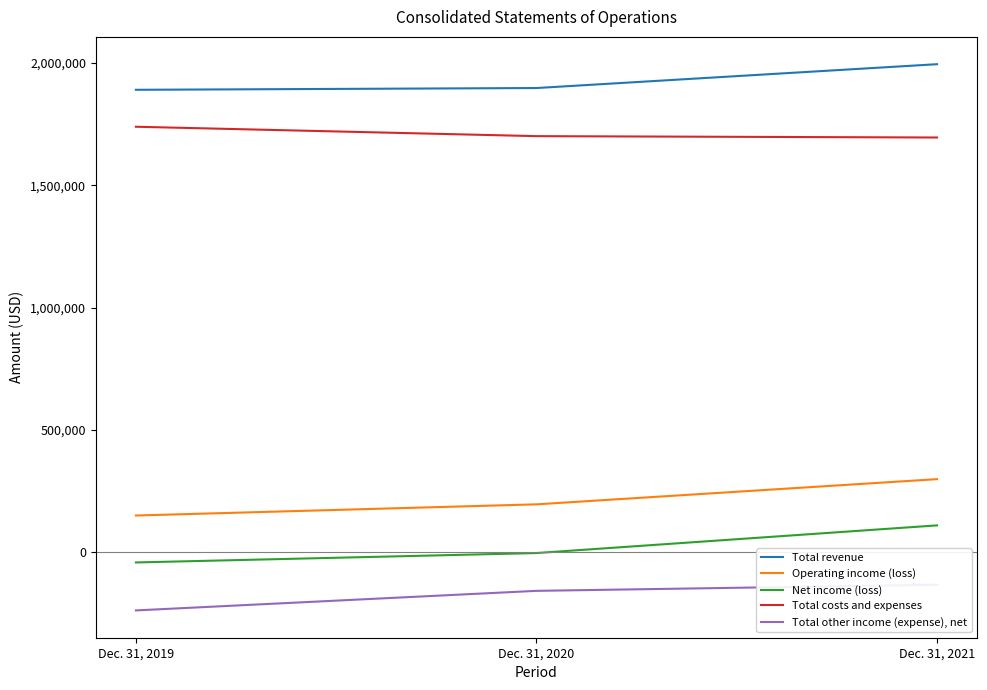

Is it true that Operating income (loss) equals 400959 at Dec. 31, 2021?

False